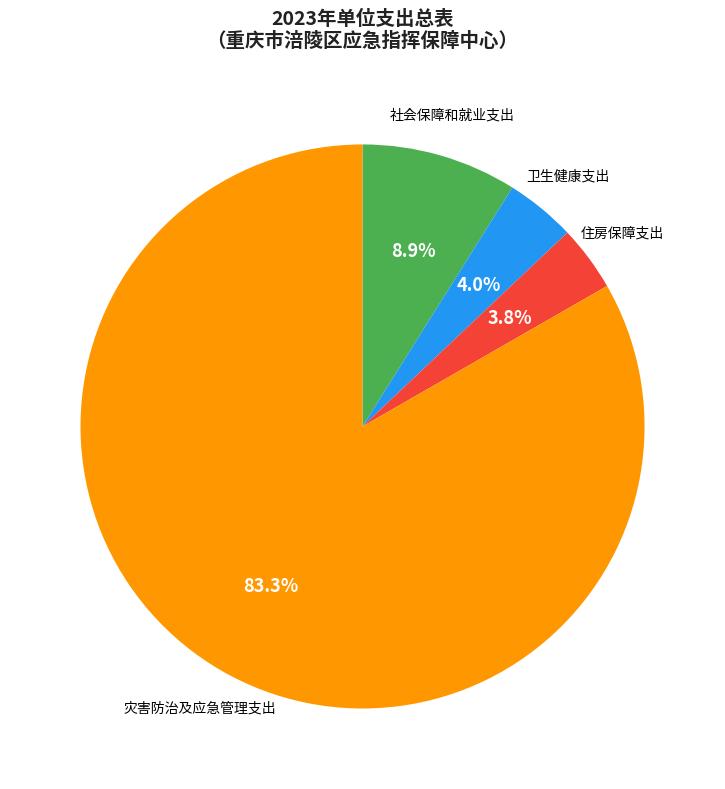

Does 灾害防治及应急管理支出 represent more than half of the total?

Yes